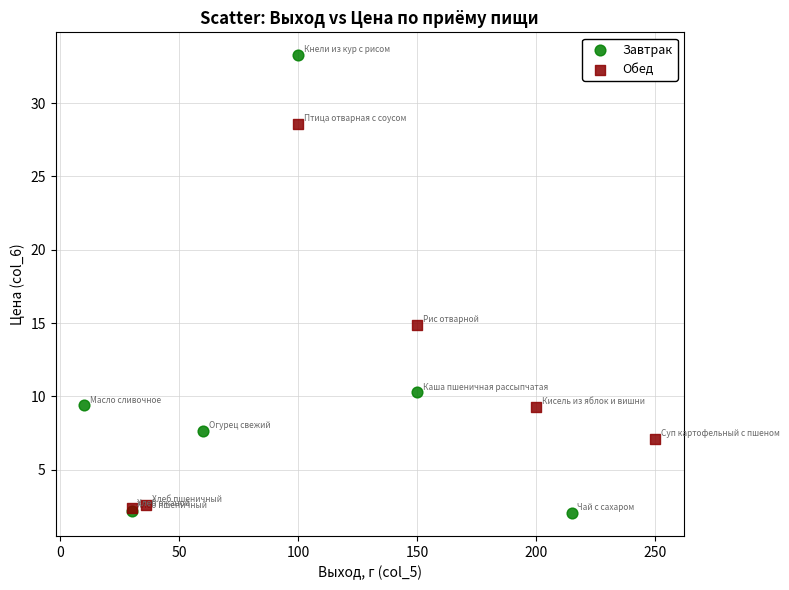

Which series contains the highest Y value?

Завтрак